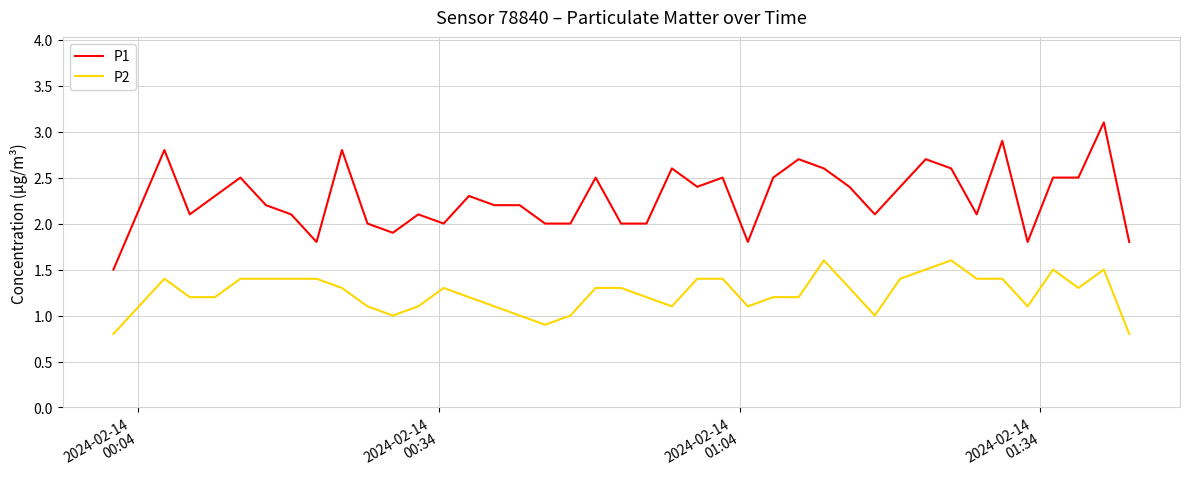

Which series has the largest total across all categories?

P1